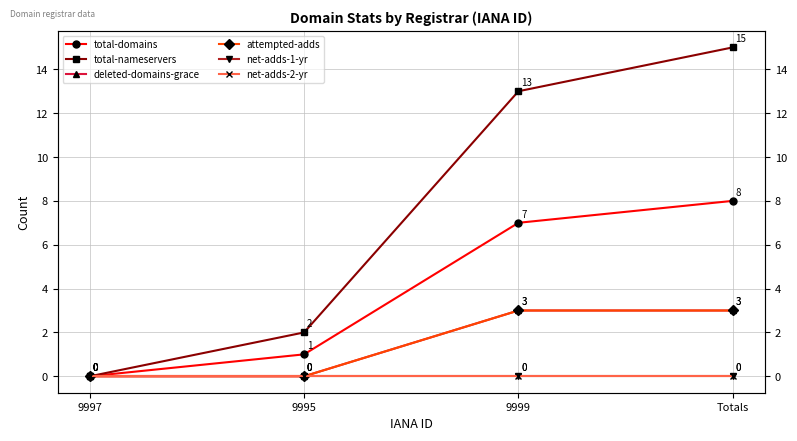

Does the chart display data point markers on the line(s)?

Yes